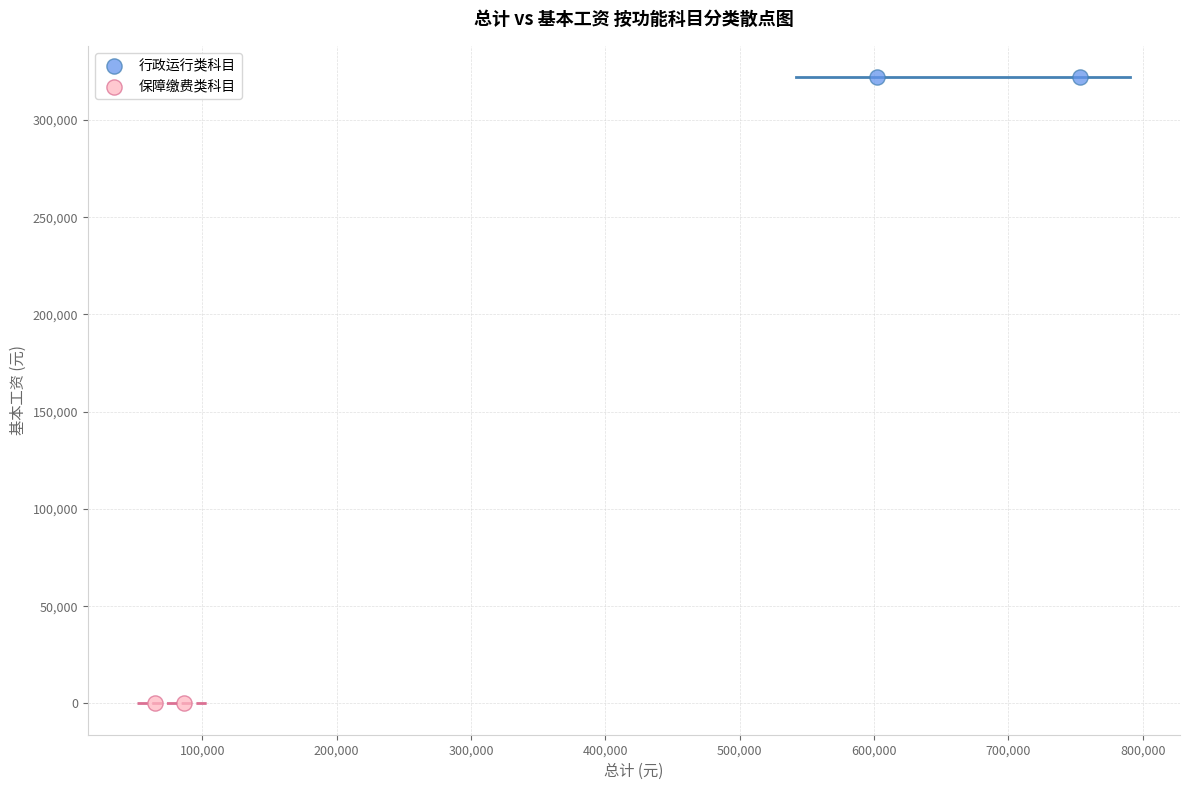

What are all the series names shown in the legend?

行政运行类科目, 保障缴费类科目